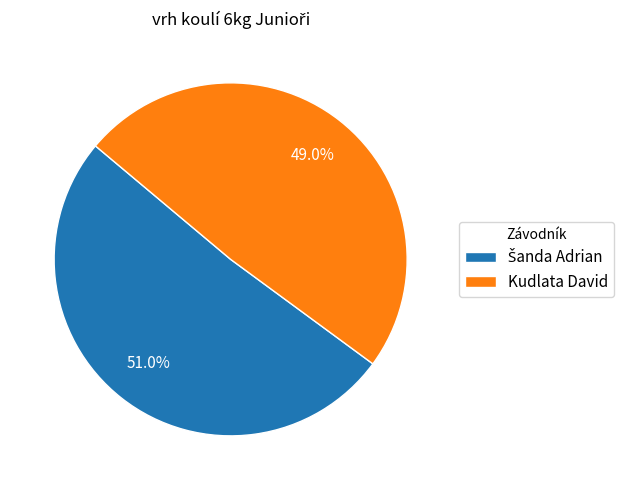

The Kudlata David slice represents 49% of the pie. True or false?

True